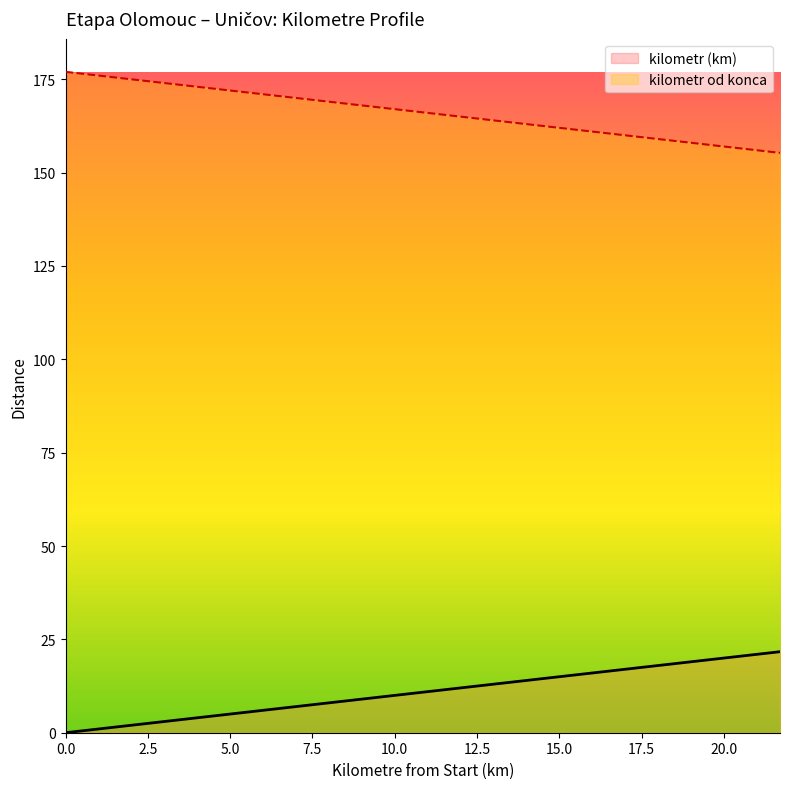

The value of kilometr od konca at 0 is 12.6. True or false?

False